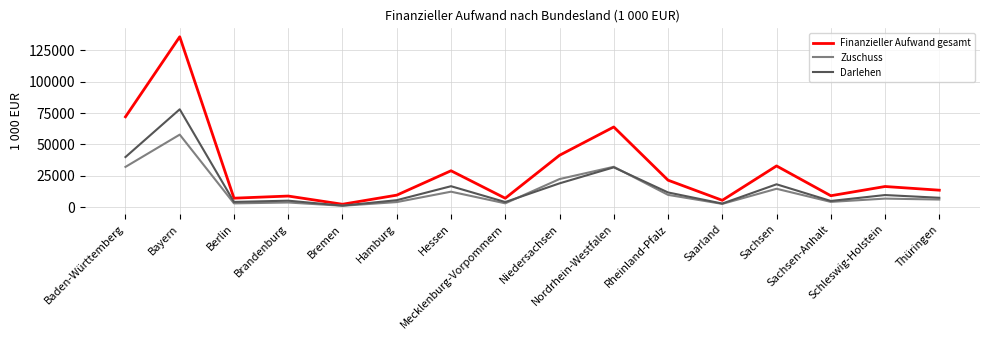

How many lines are shown in the chart?

3